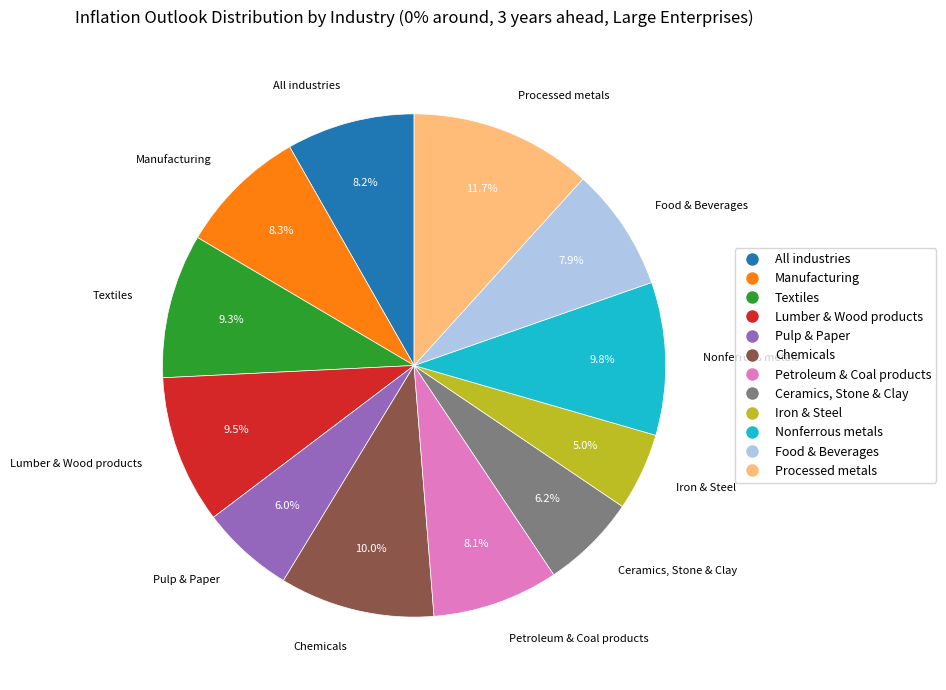

Which category has the biggest portion of the pie?

Processed metals